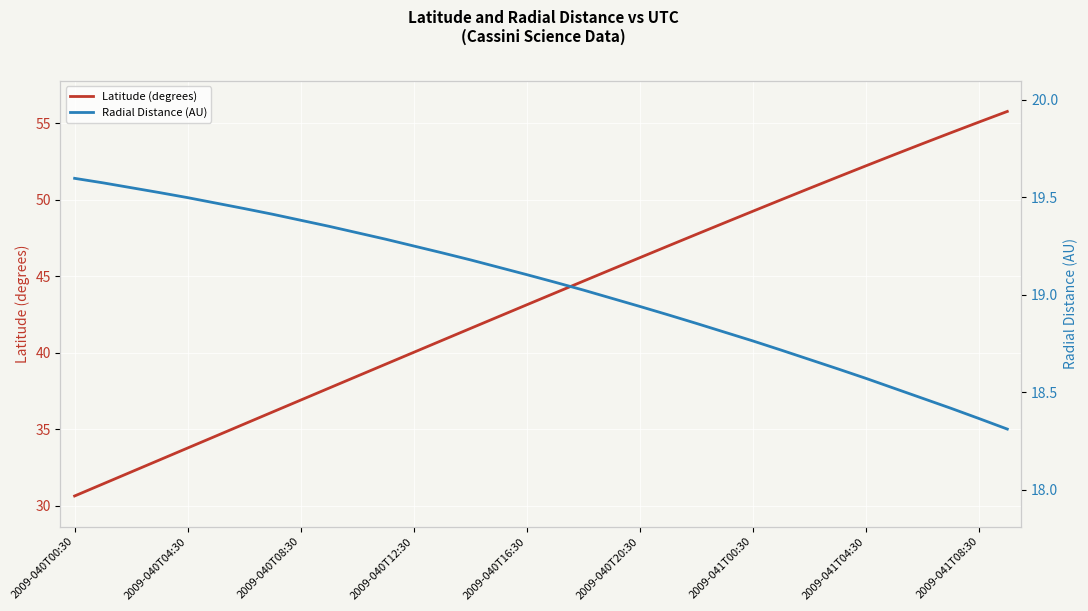

The Latitude (degrees) series shows 52.2 at 2009-041T04:30. True or false?

True